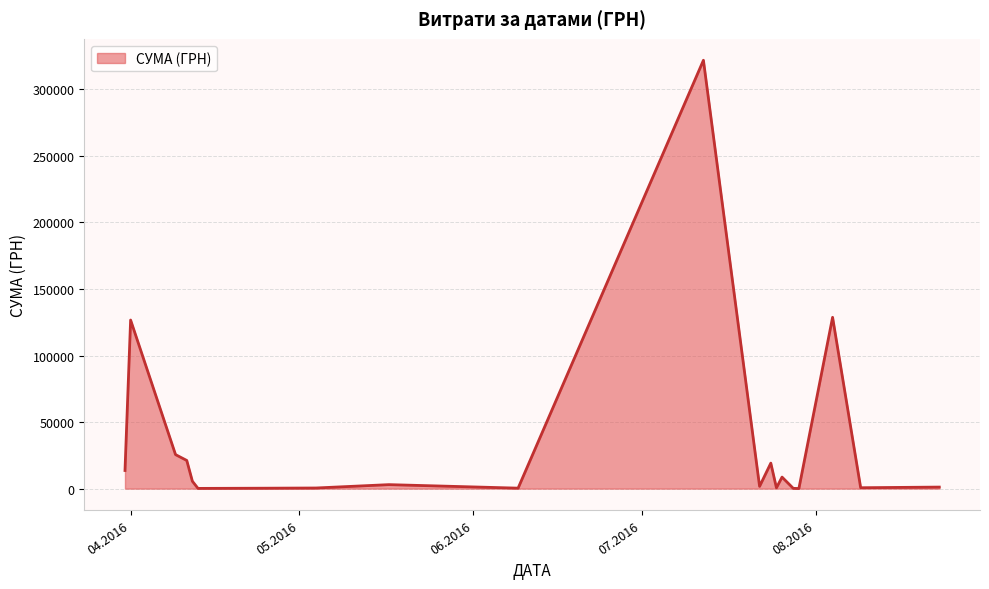

What is the greatest value displayed?

321784.3